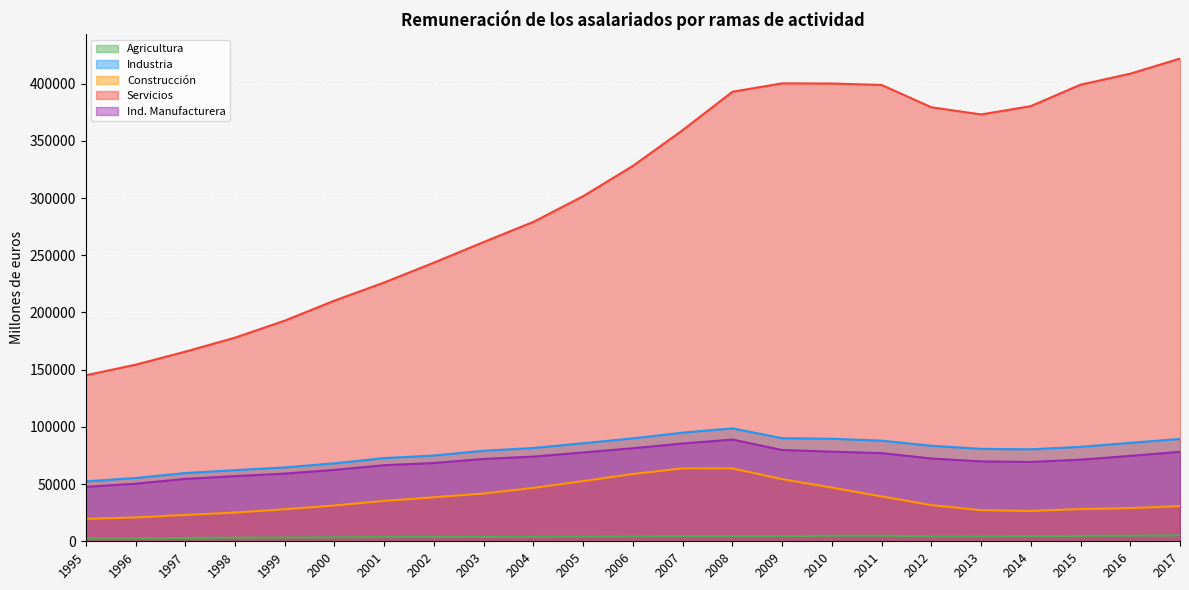

The value of Construcción at 2016 is 15879. True or false?

False